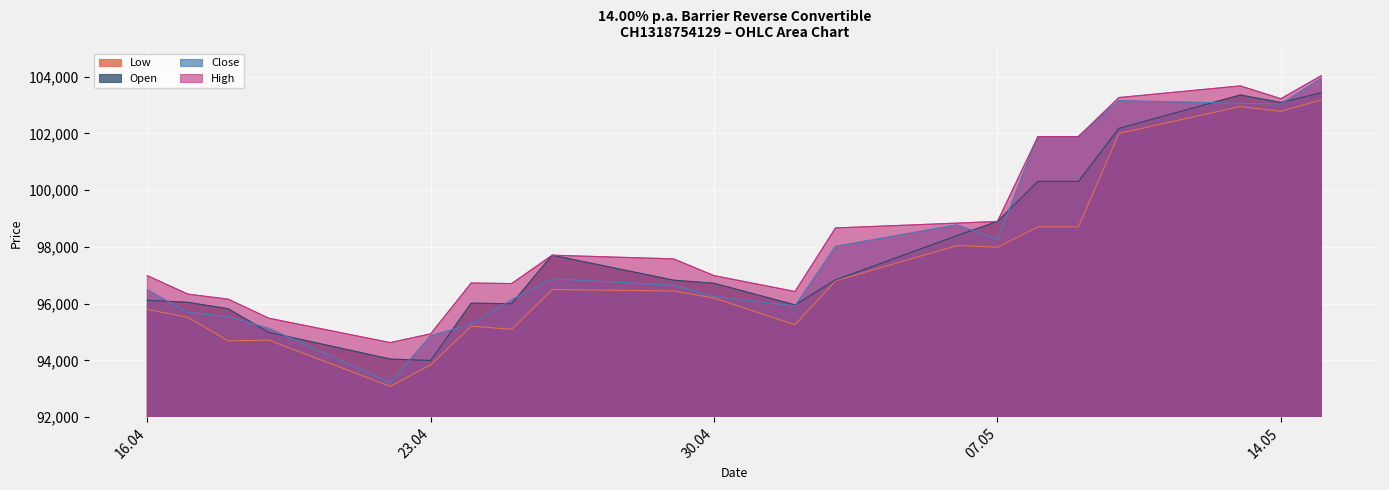

True or false: High and Low cross at least once.

False